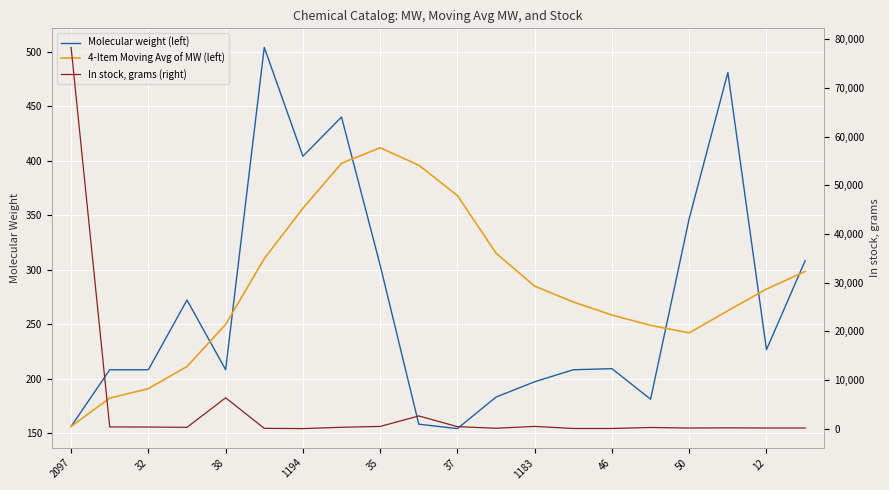

List the series in order of their peak value, highest first.

In stock, grams (right), Molecular weight (left), 4-Item Moving Avg of MW (left)